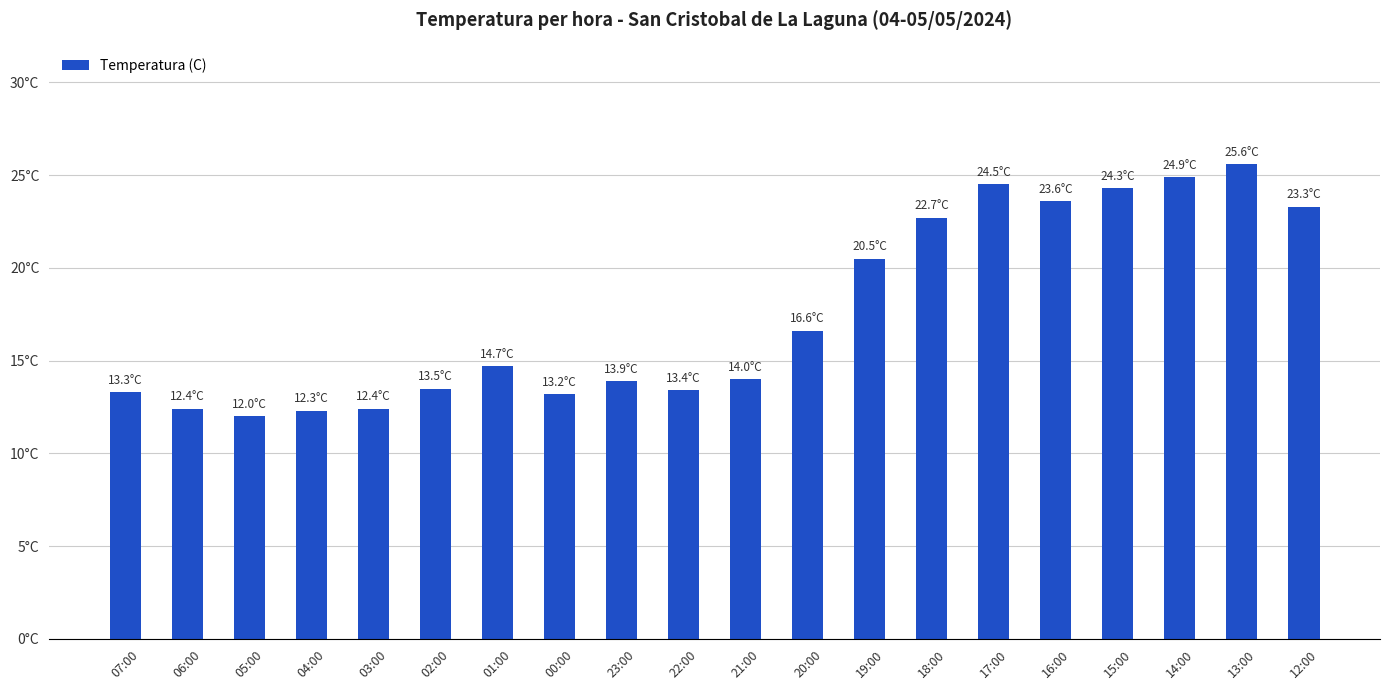

What is the maximum value shown in the chart?

25.6